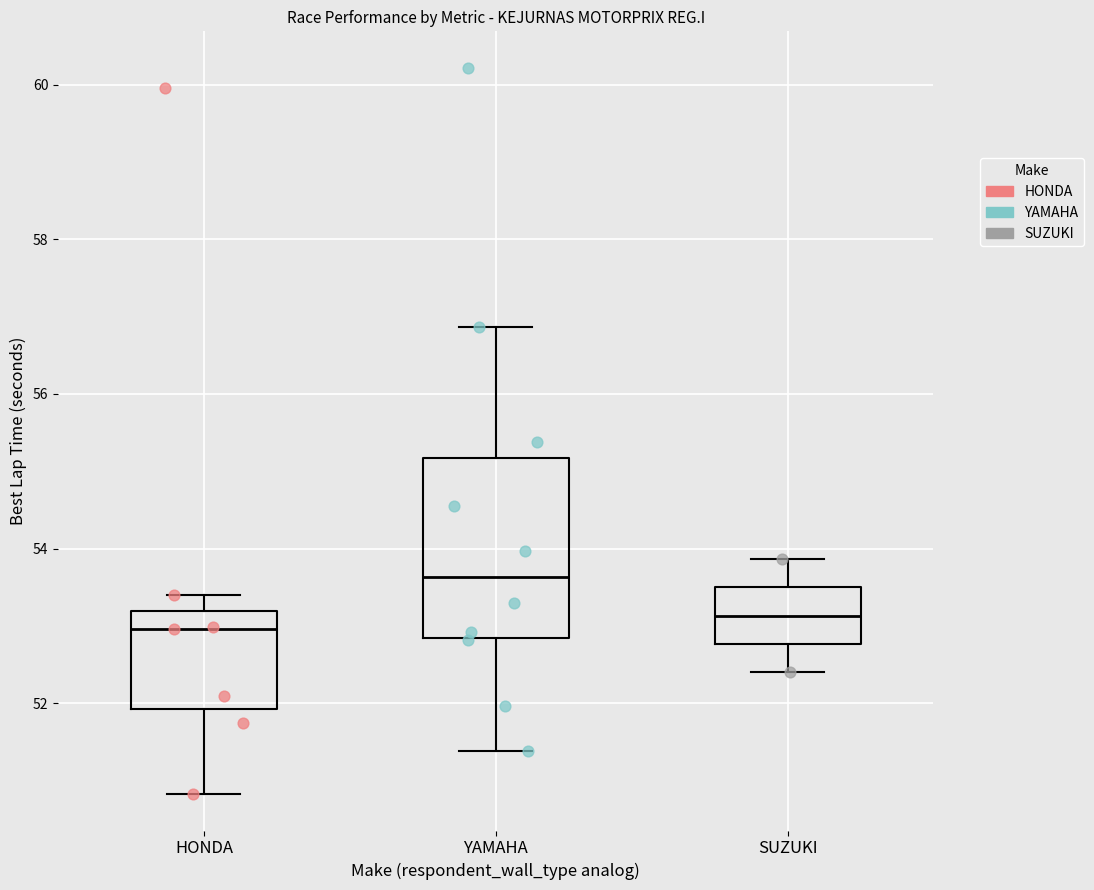

Where does the upper whisker of the box for YAMAHA end on the y-axis? The values are not printed on the chart, so give them approximately, as read against the axis.

56.8